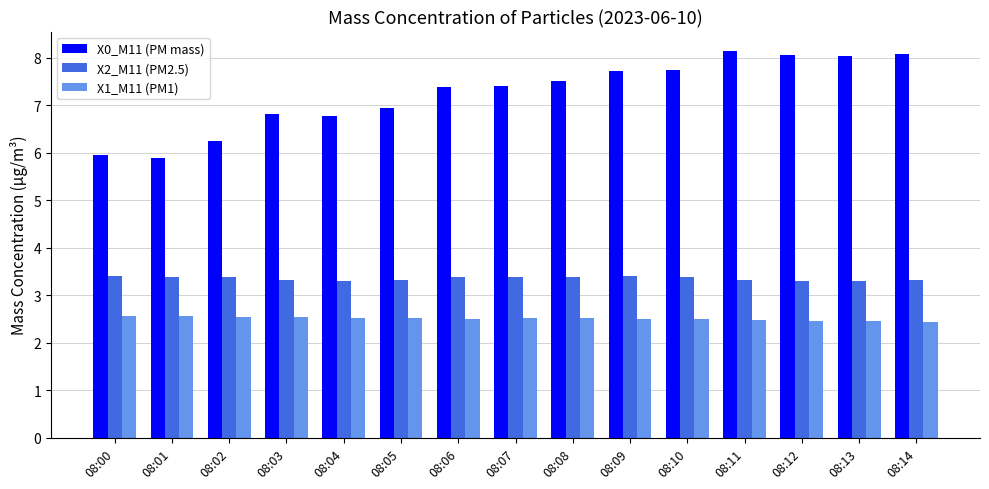

How many distinct data groups are displayed?

3